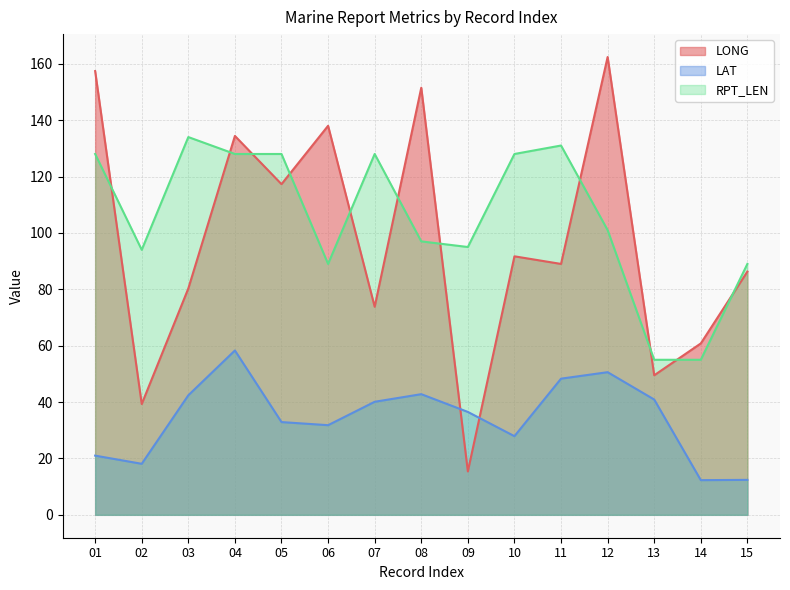

At which category does the chart reach its peak across all series?

12